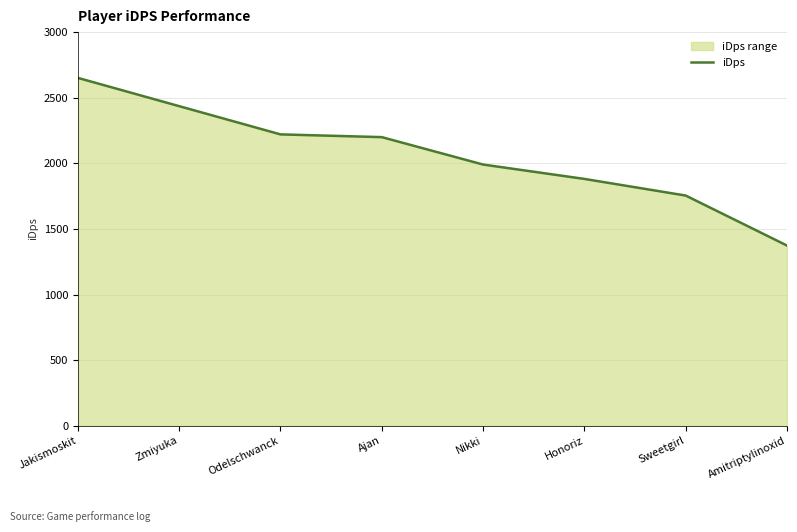

What is the maximum value shown in the chart?

2651.1